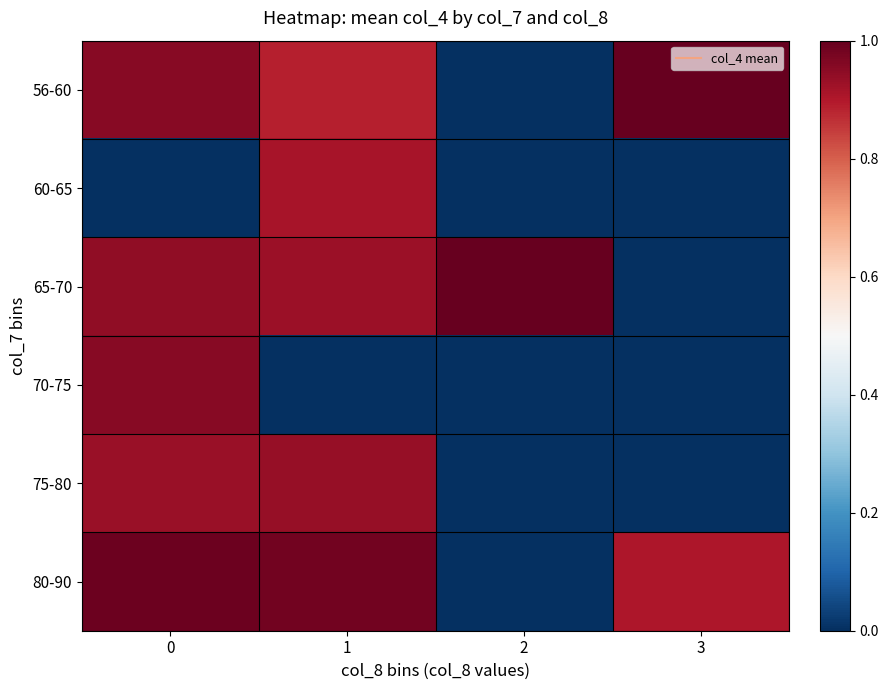

Count the number of categories in the chart.

4